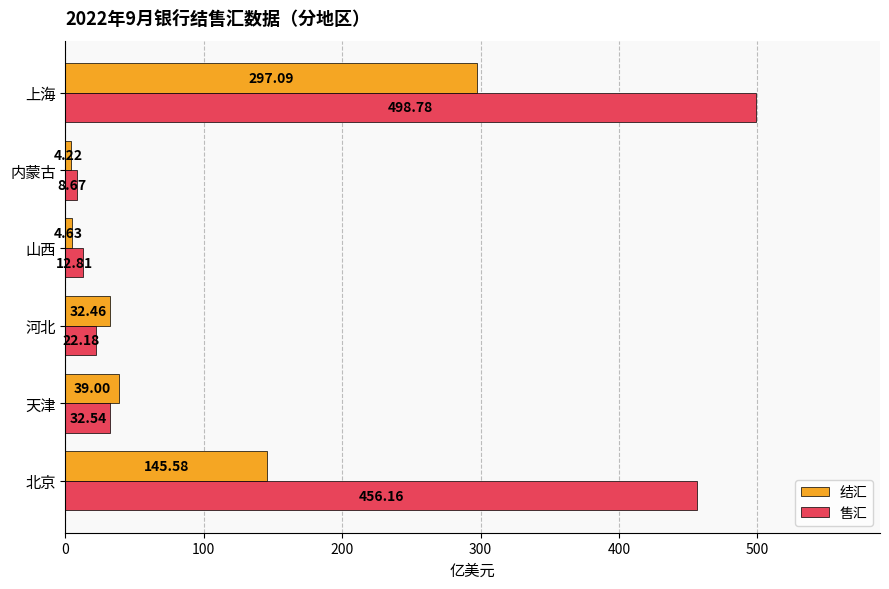

What is the difference between the 结汇 values at 内蒙古 and 上海?

292.9